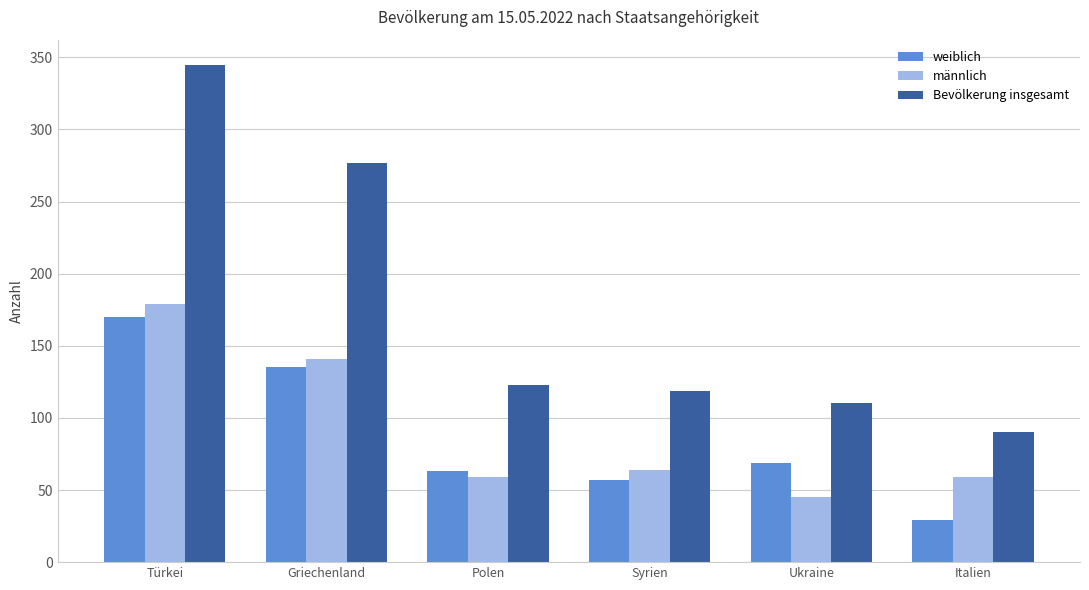

Which category has the lowest value in the männlich series?

Ukraine